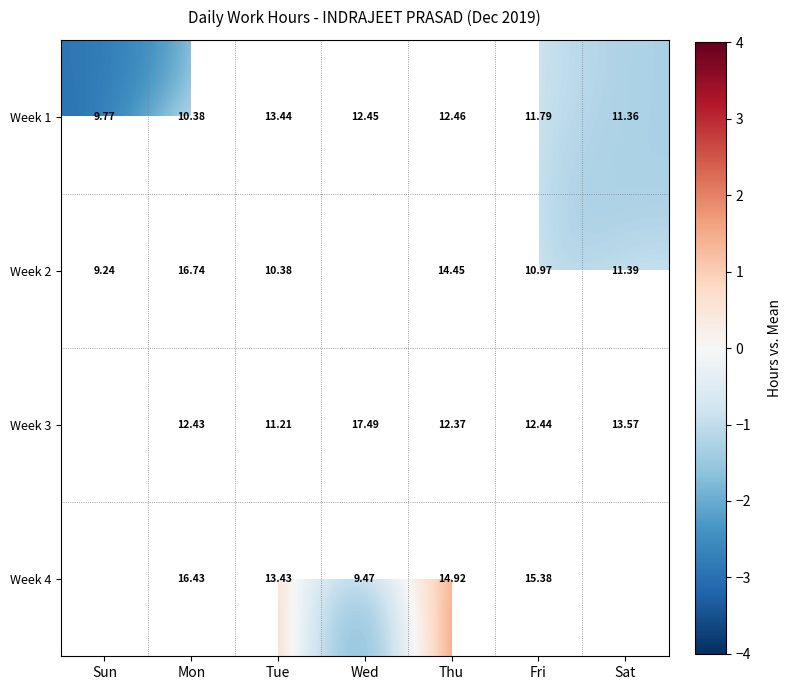

How many data points in Week 1 are less than 11?

2